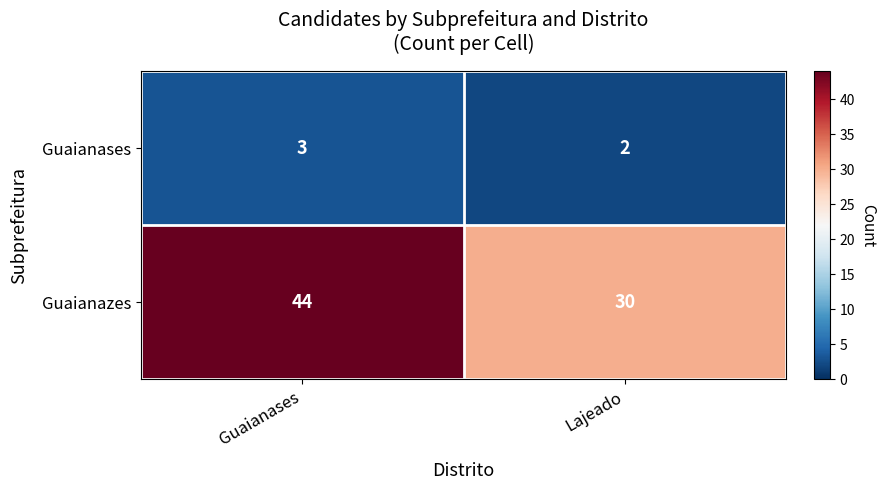

Reading right to left, what are all the values shown in this chart?

Guaianases: Lajeado=2	Guaianases=3
Guaianazes: Lajeado=30	Guaianases=44